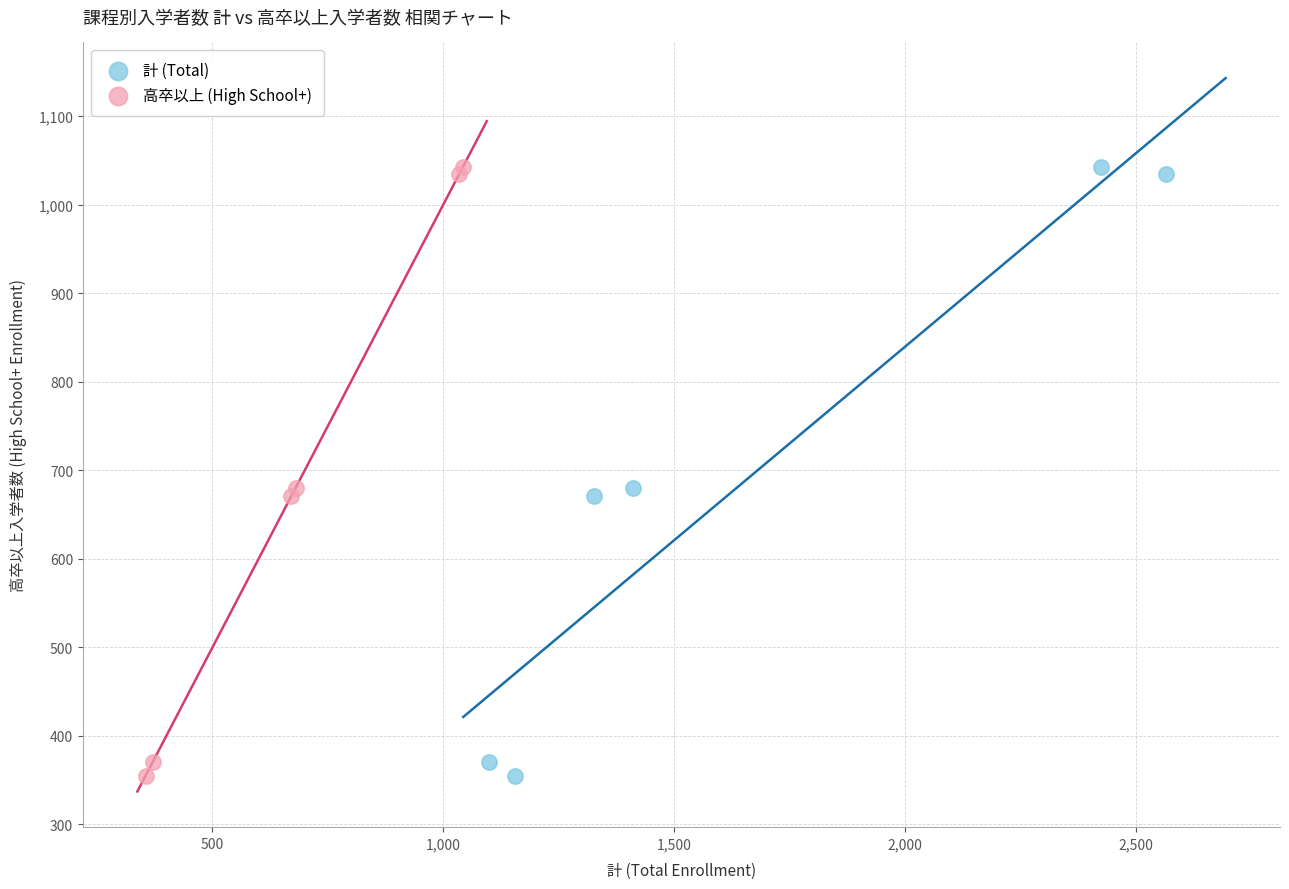

What are all the series names shown in the legend?

計 (Total), 高卒以上 (High School+)